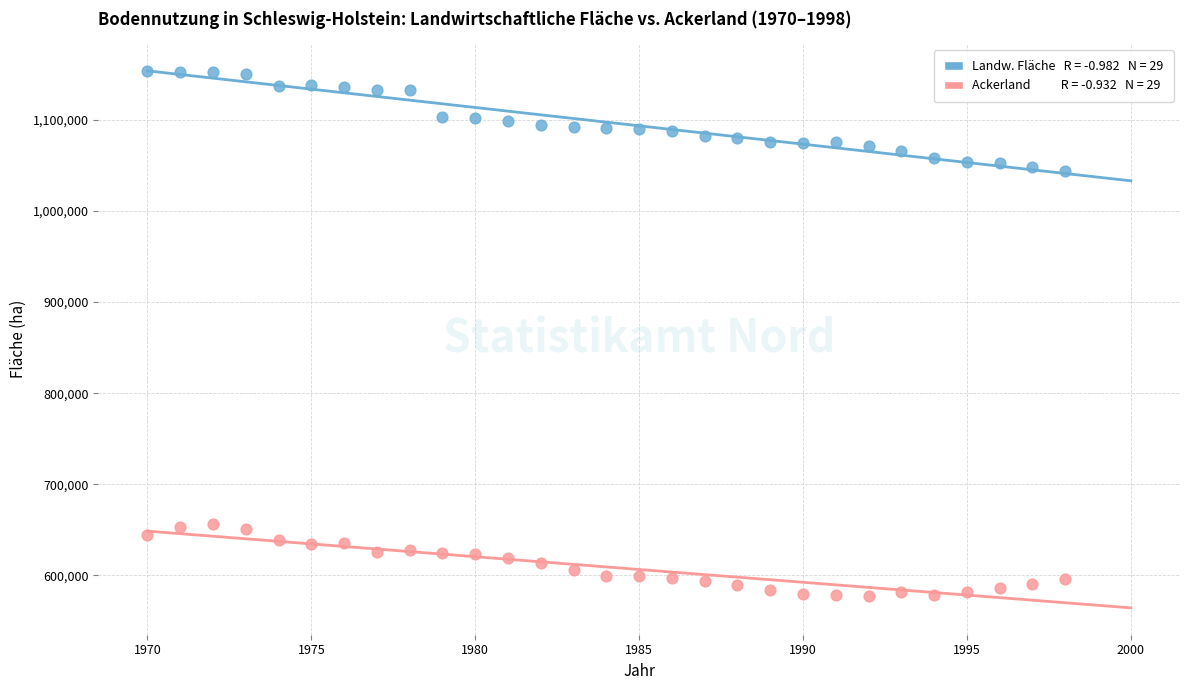

Across all data points, what is the range of X values (max minus min)?

28